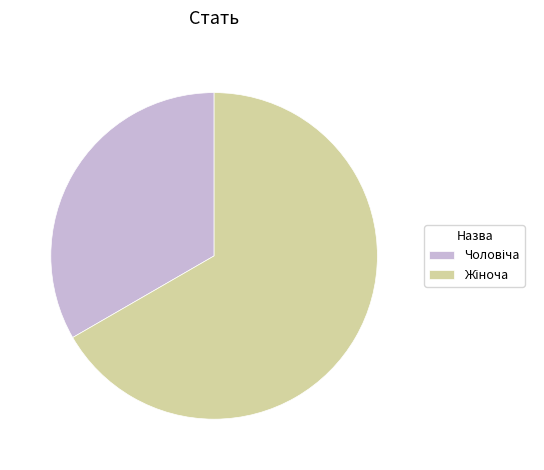

Is there a majority slice in this chart?

Yes